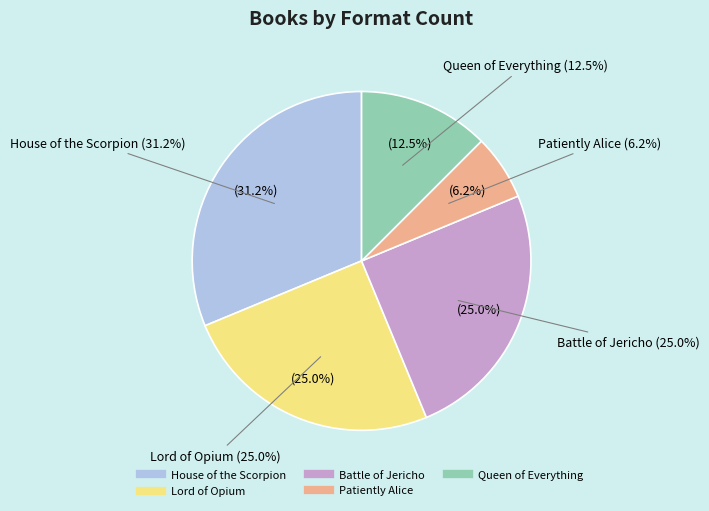

Count the number of slices in the pie.

5